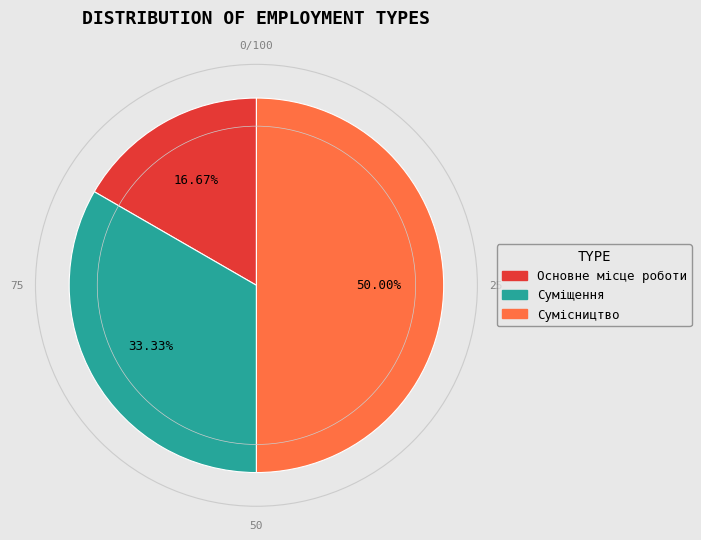

The Суміщення slice represents 48% of the pie. True or false?

False